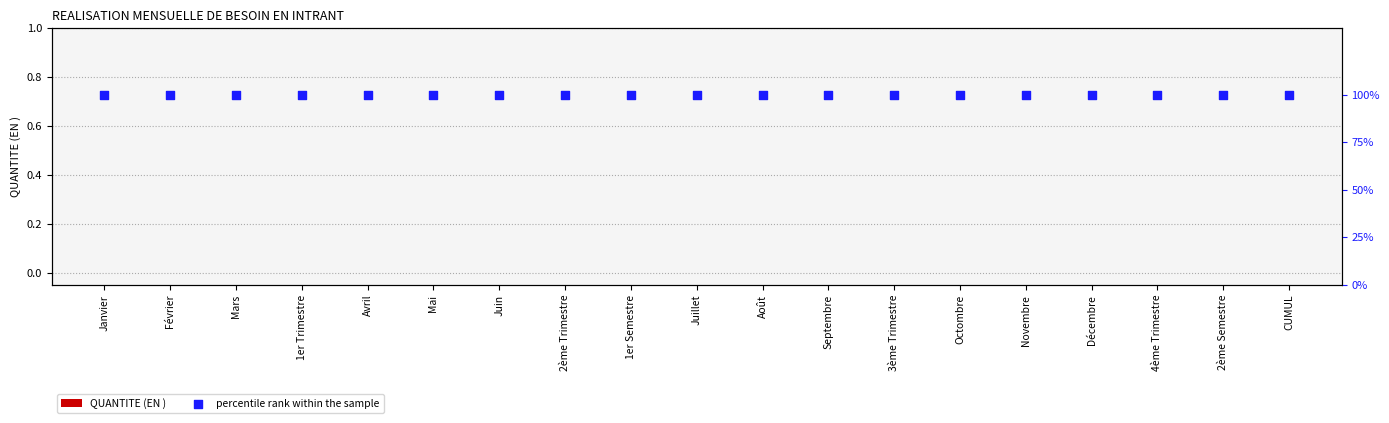

Which series has the widest spread of Y values?

QUANTITE (EN )